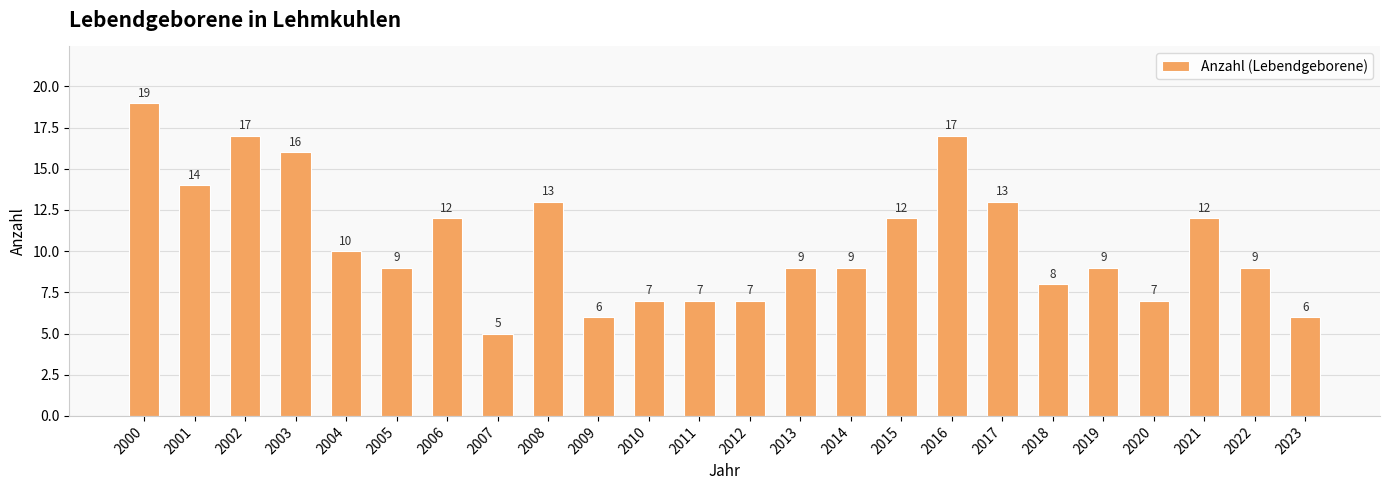

Does the chart contain any negative values?

No